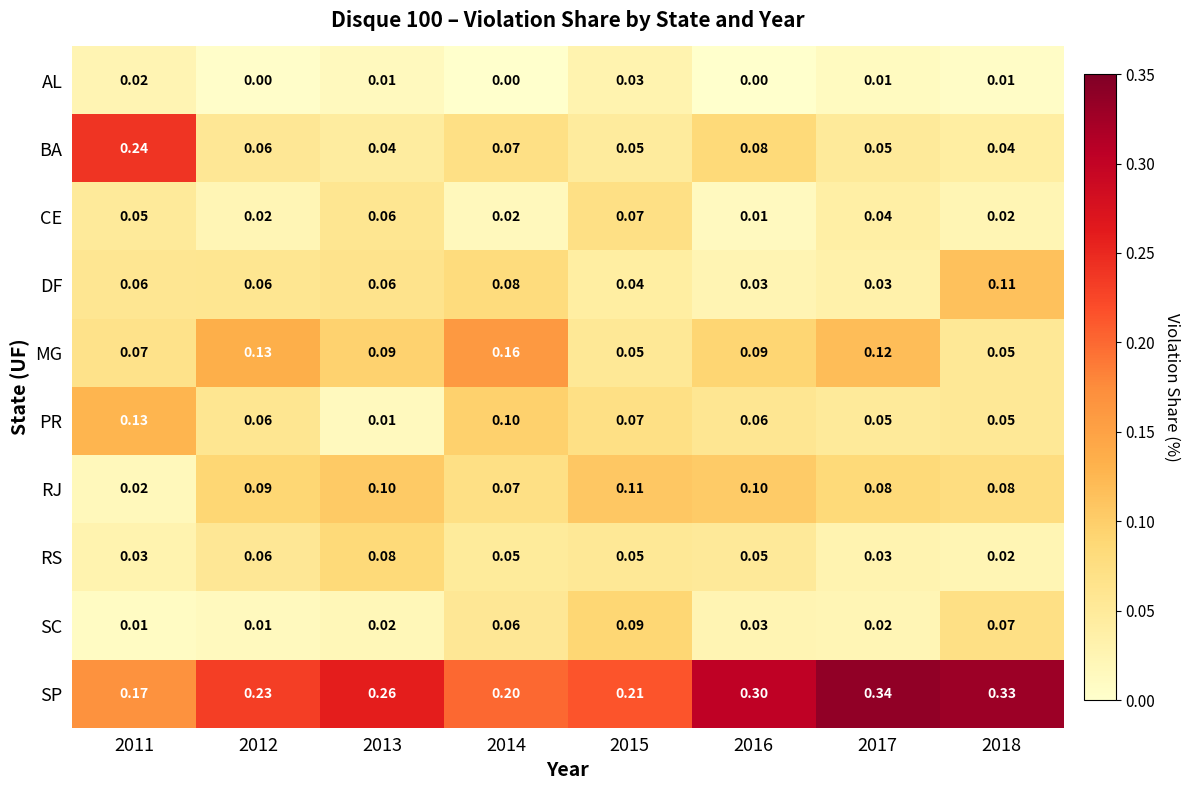

Is the value of RJ at 2014 greater than the value of DF at 2016?

Yes